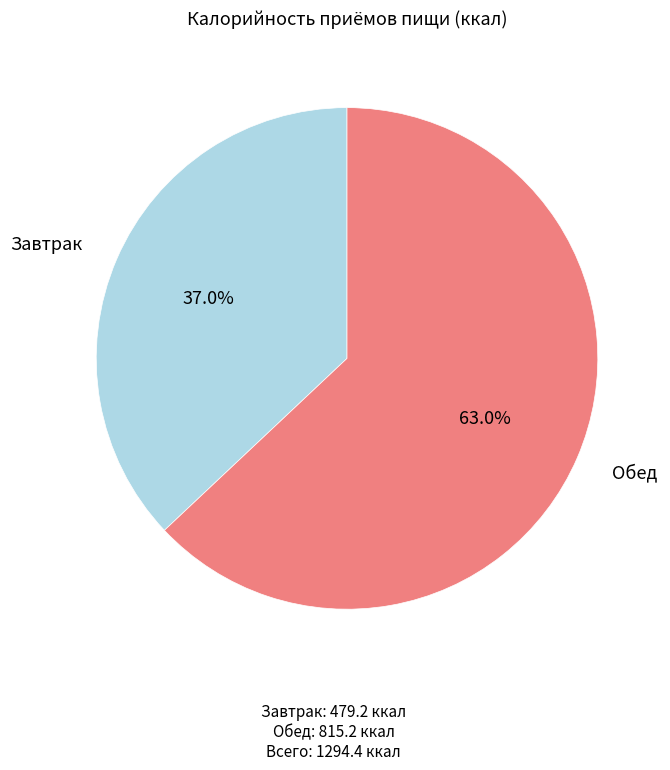

Does any single category account for the majority?

Yes